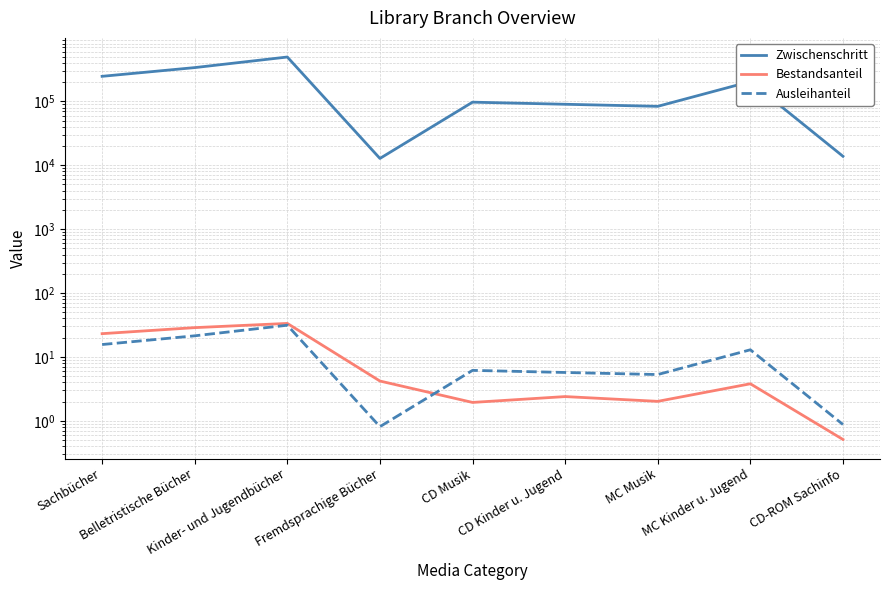

At which label does Bestandsanteil first exceed 3?

Sachbücher